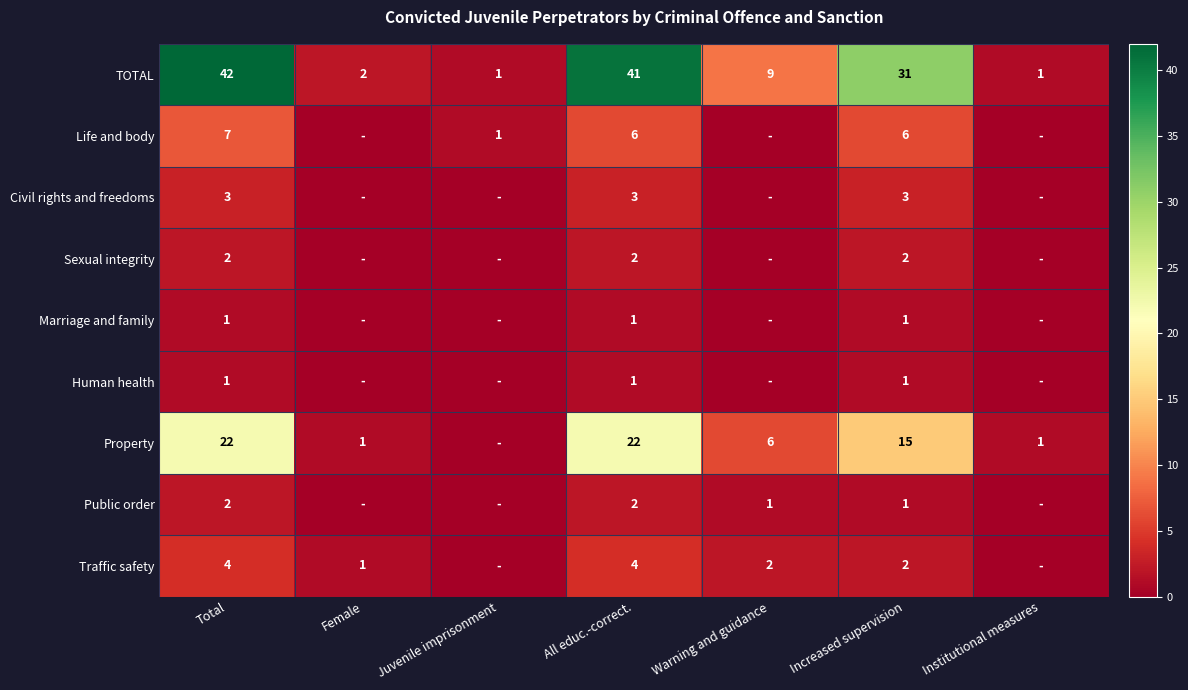

What is the sum of the Property values at Institutional measures and Increased supervision?

16